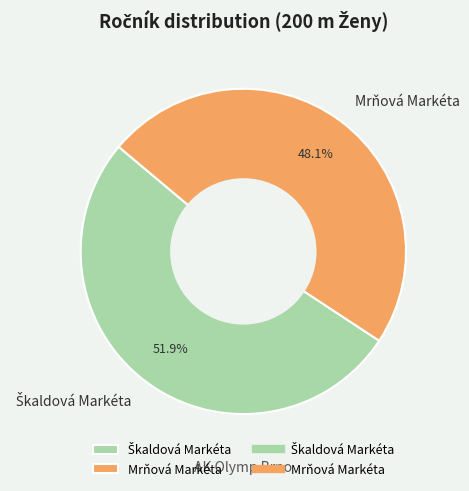

What is the smallest slice in the pie chart?

Mrňová Markéta